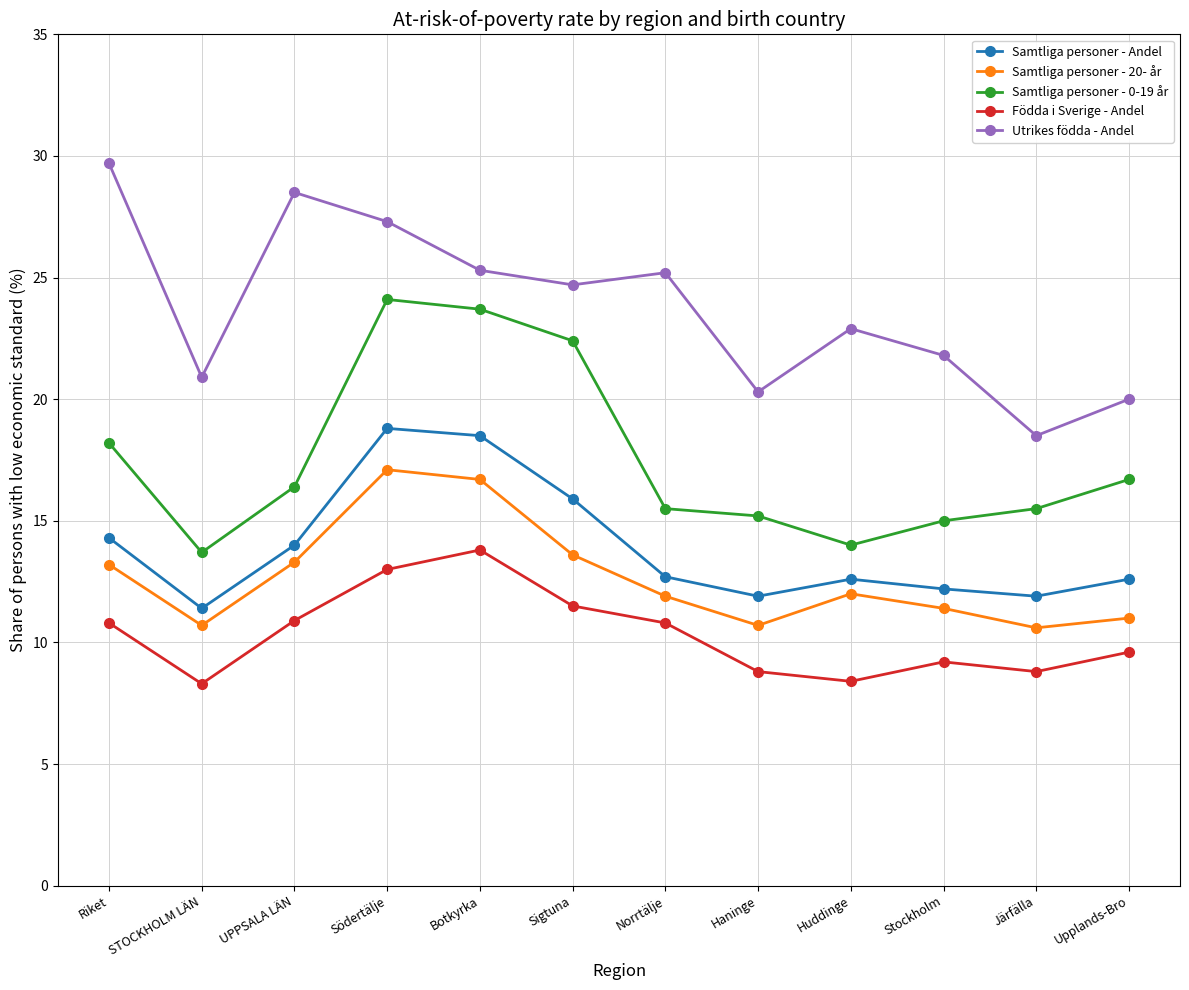

What position from the left is Stockholm?

10